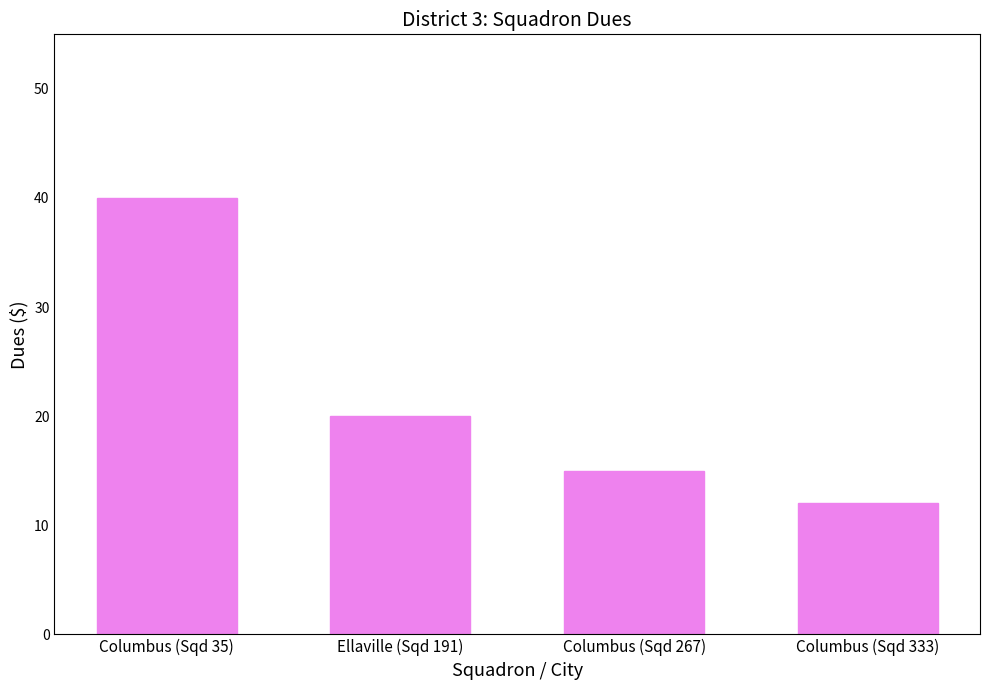

Which label corresponds to the smallest value in the chart?

Columbus (Sqd 333)